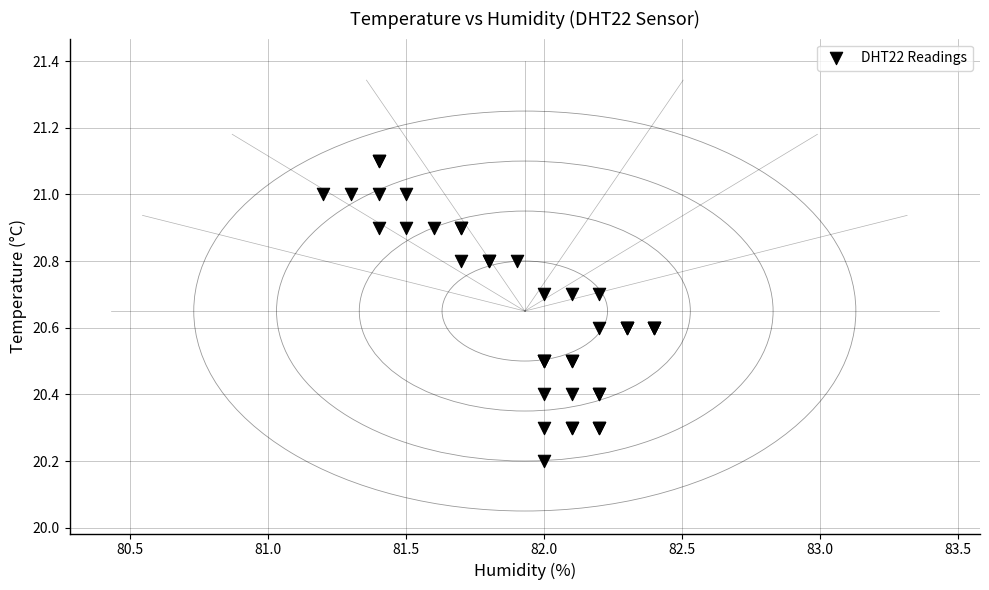

What Y value in the scatter plot is closest to 20?

20.2